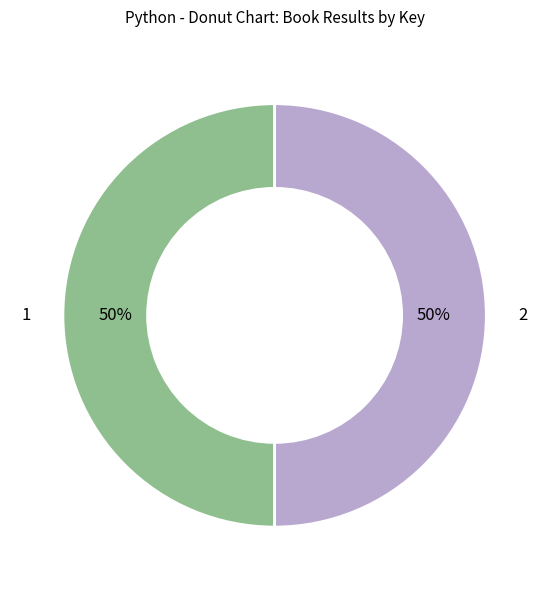

What is the ratio of the value at 2 to the value at 1?

1.0